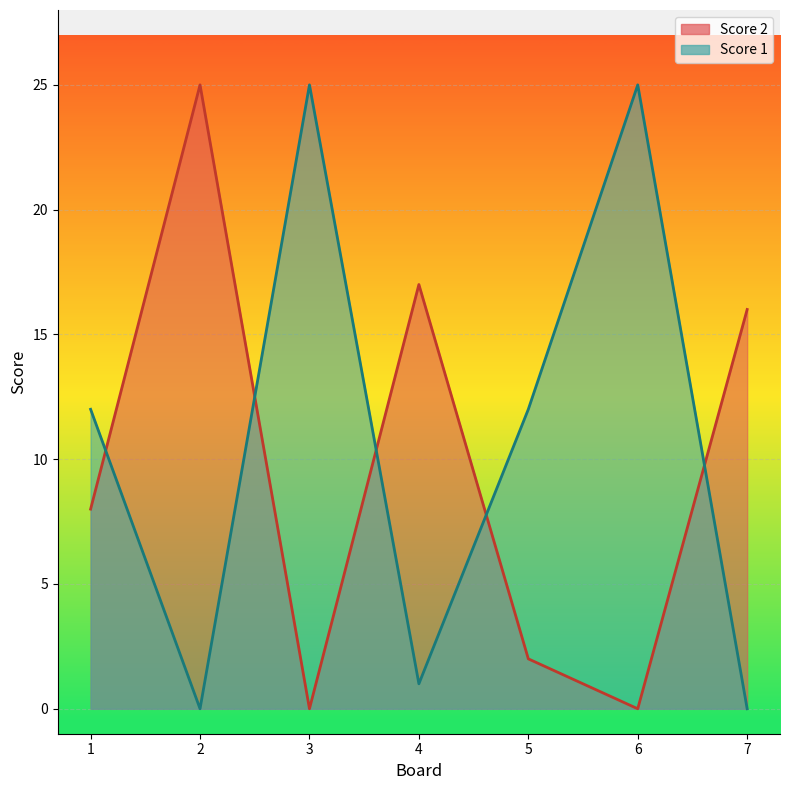

Is the value of Score 2 at 2 greater than the value of Score 1 at 4?

Yes